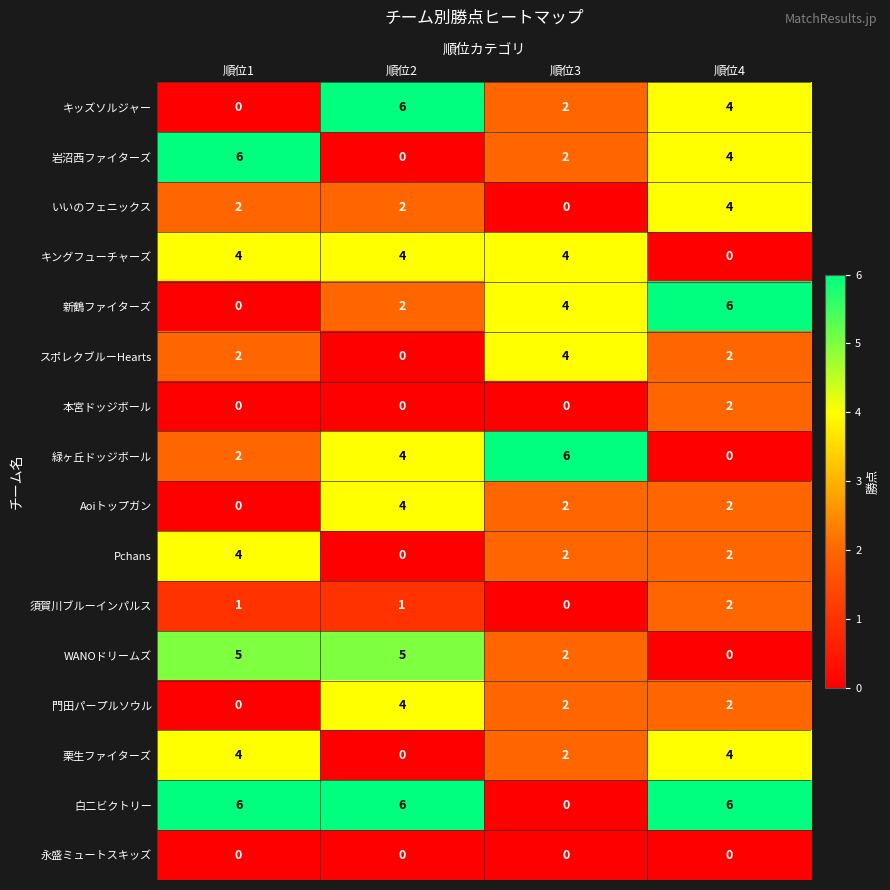

What is the total value across all series at 順位4?

40